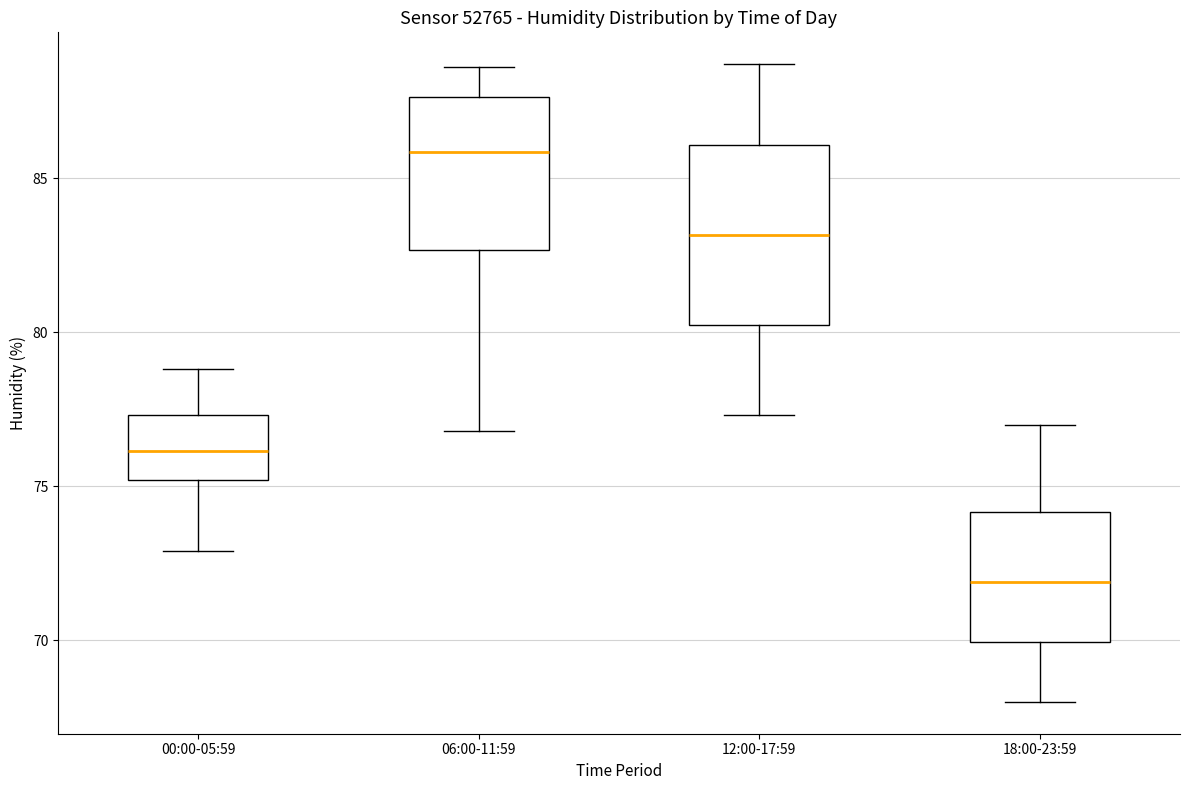

Reading left to right, transcribe this box plot: for each box, give where its median line is, the range the box spans, and where its two whiskers end, as read against the y-axis. The values are not printed on the chart, so give them approximately, as read against the axis.

00:00-05:59: median 76.0, box 75.0 to 77.5, whiskers 73.0 to 79.0
06:00-11:59: median 86.0, box 82.5 to 87.5, whiskers 77.0 to 88.5
12:00-17:59: median 83.0, box 80.0 to 86.0, whiskers 77.5 to 88.5
18:00-23:59: median 72.0, box 70.0 to 74.0, whiskers 68.0 to 77.0